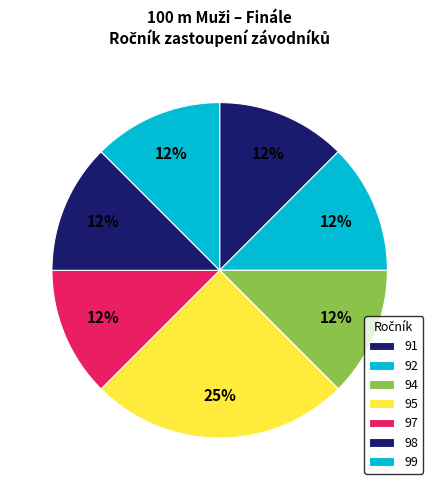

To the nearest percent, what is the average slice percentage?

12%